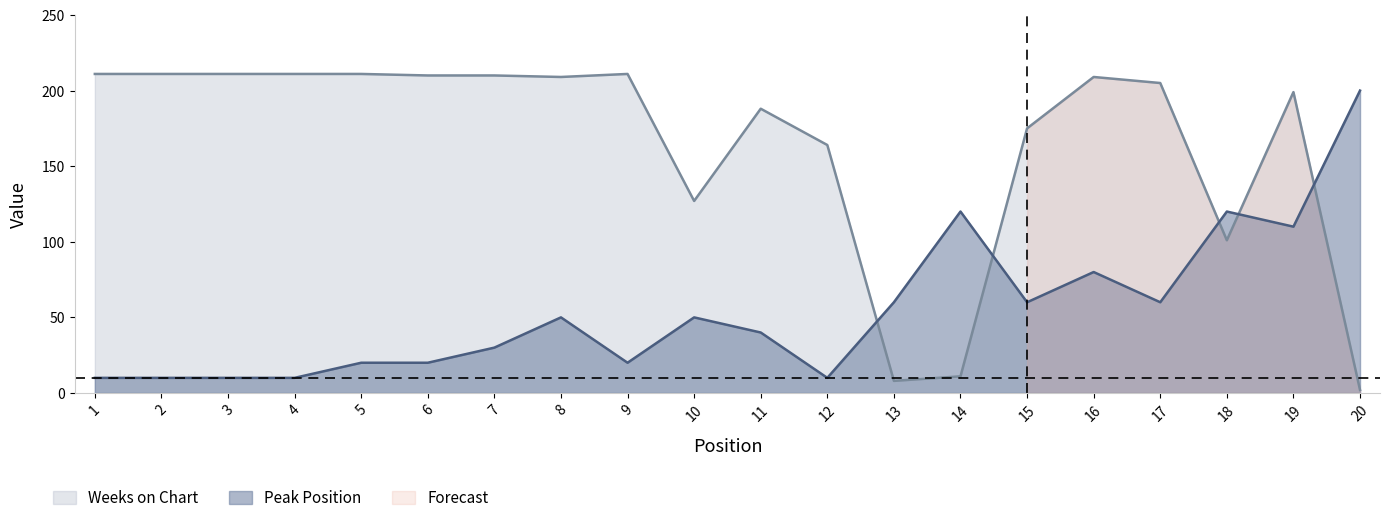

Which category has the lowest value in the Weeks on Chart series?

20